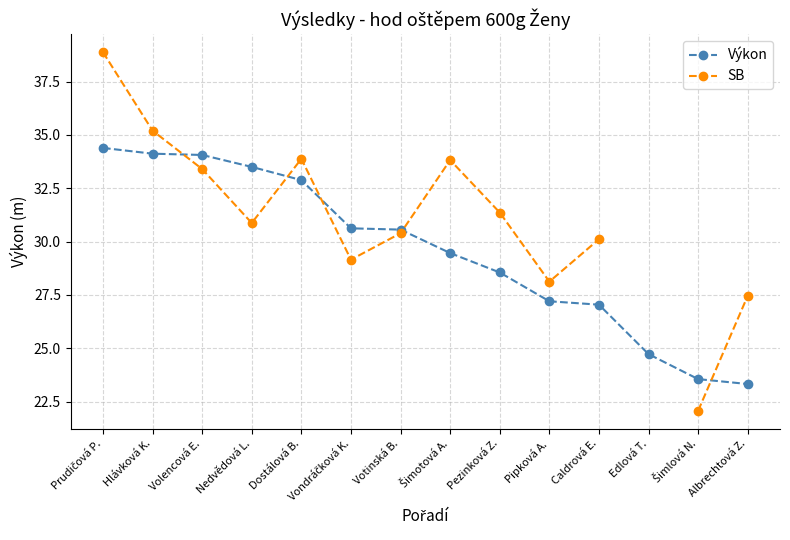

The Výkon series shows 27.0 at Caldrová E.. True or false?

True